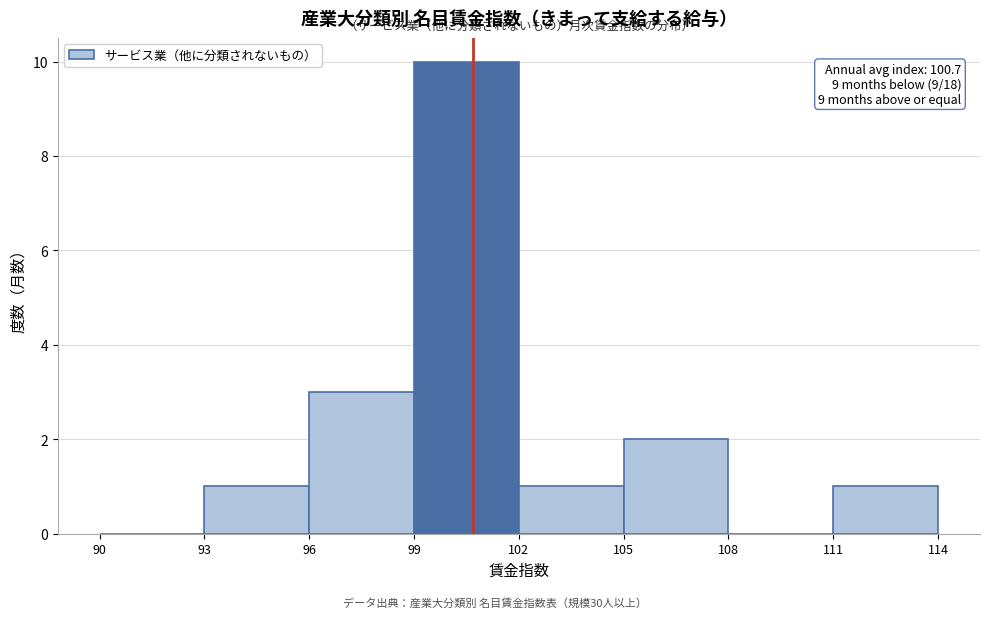

Over which range of the x-axis is the bar tallest?

99 to 102